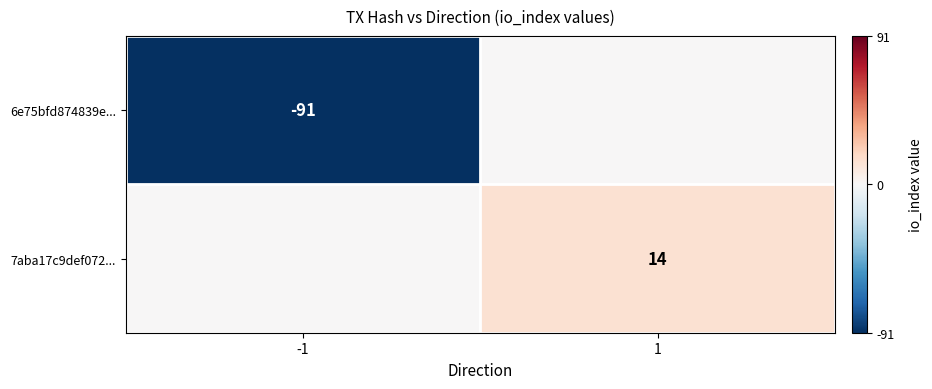

Is the value of 7aba17c9def072... at 1 greater than the value of 6e75bfd874839e... at -1?

Yes